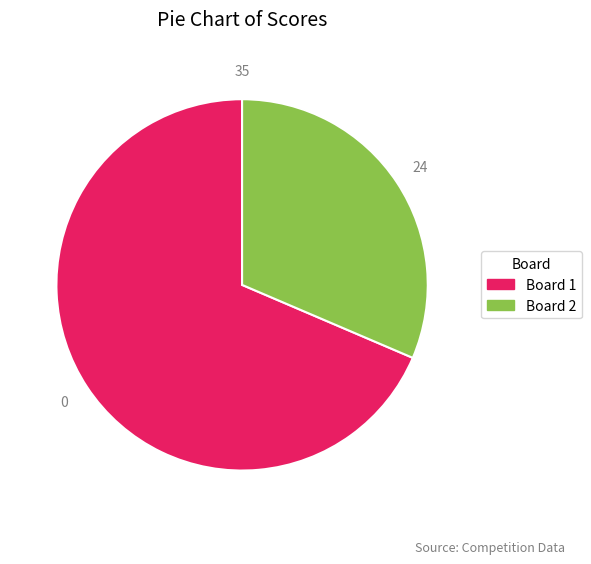

Count the number of slices in the pie.

2